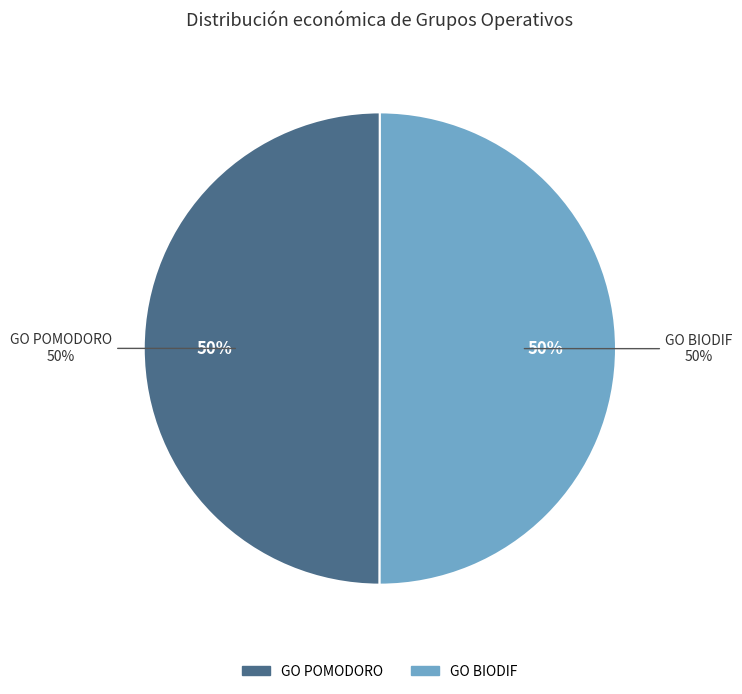

Is the sum of GO BIODIF and GO POMODORO greater than half?

Yes